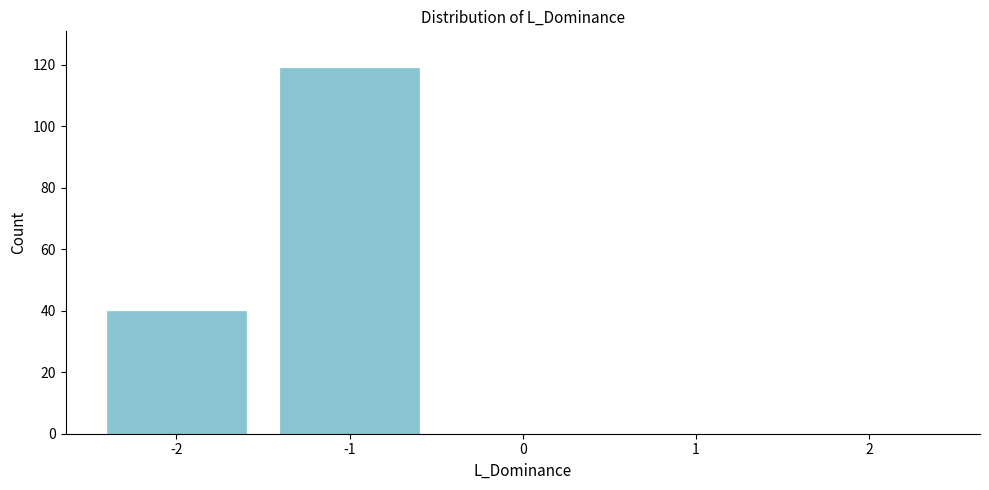

Reading left to right, transcribe all the data shown in this chart.

-2=40	-1=119	0=0	1=0	2=0